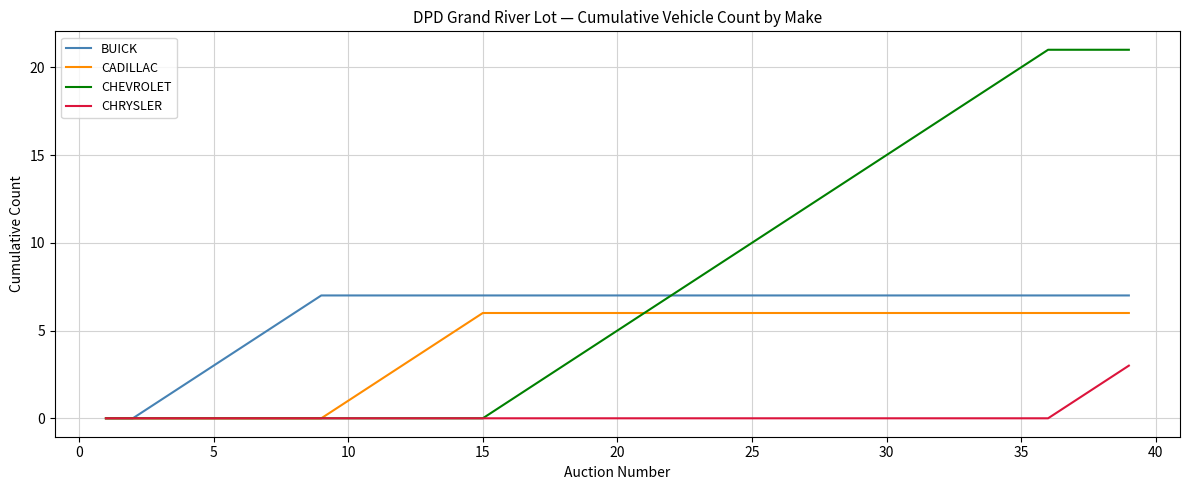

What is the maximum value shown in the chart?

21